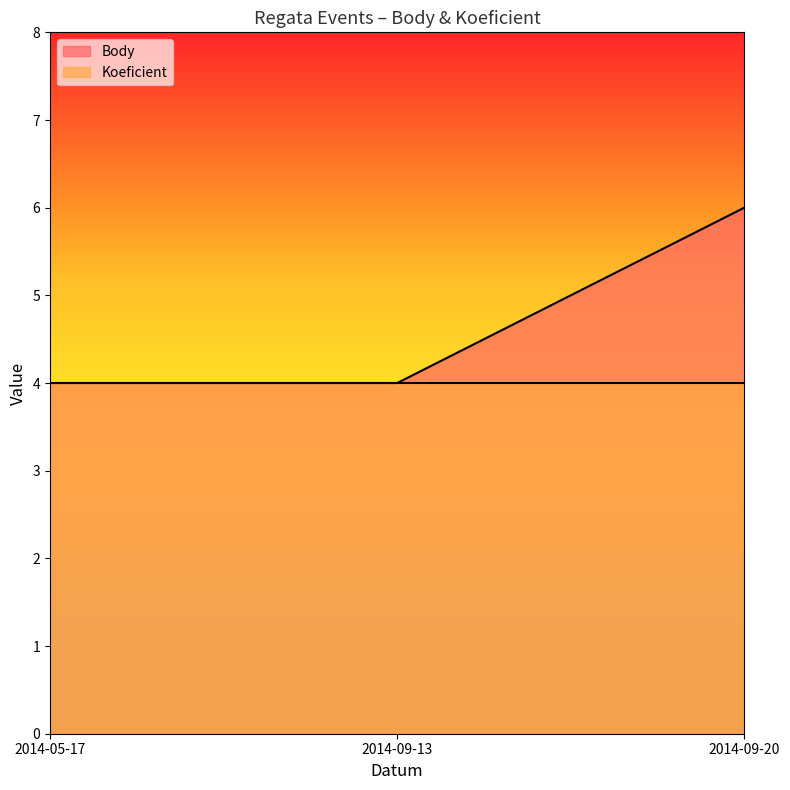

Which category has the highest value across all series?

2014-09-20